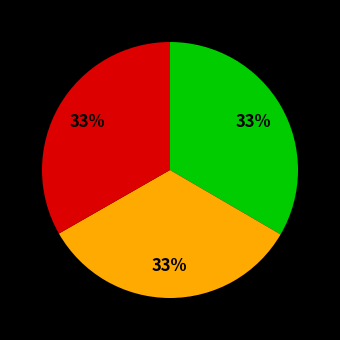

Is there any slice that represents more than half of the pie?

No